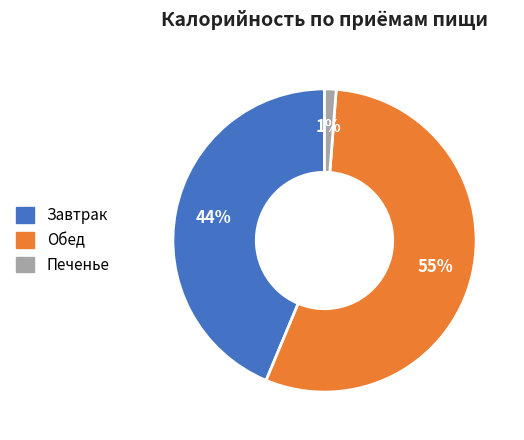

To the nearest percent, what portion does Обед represent?

55%